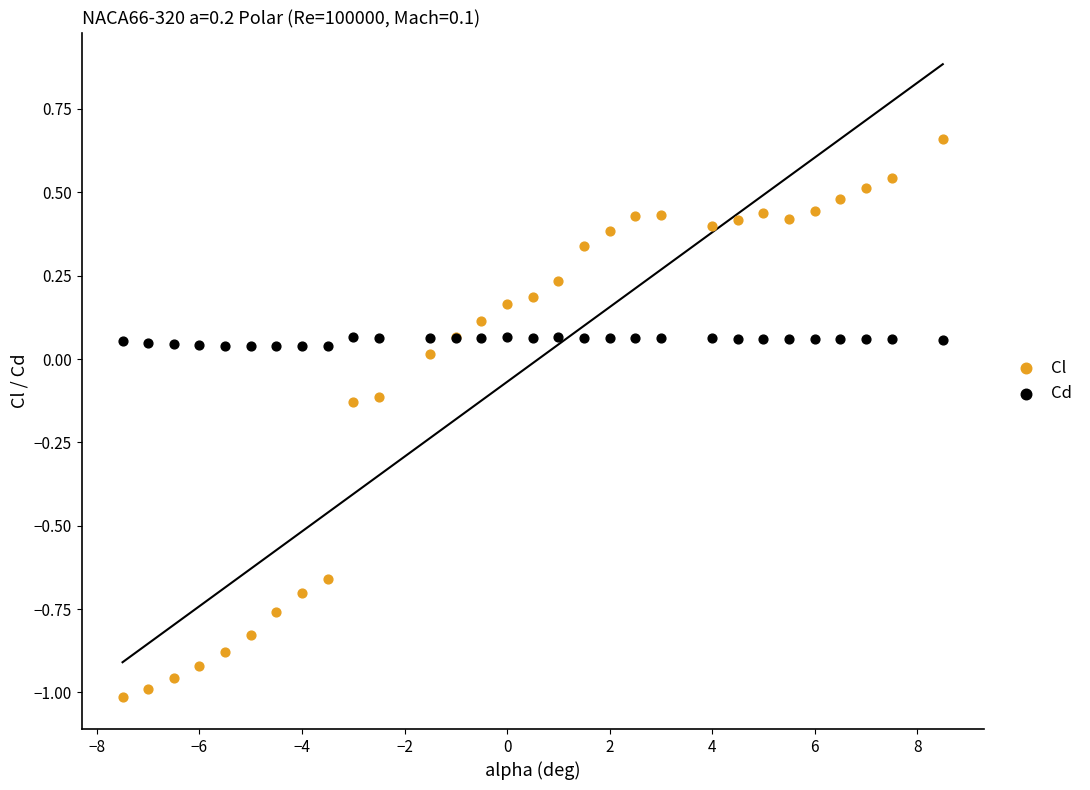

Which series has the widest spread of Y values?

Cl